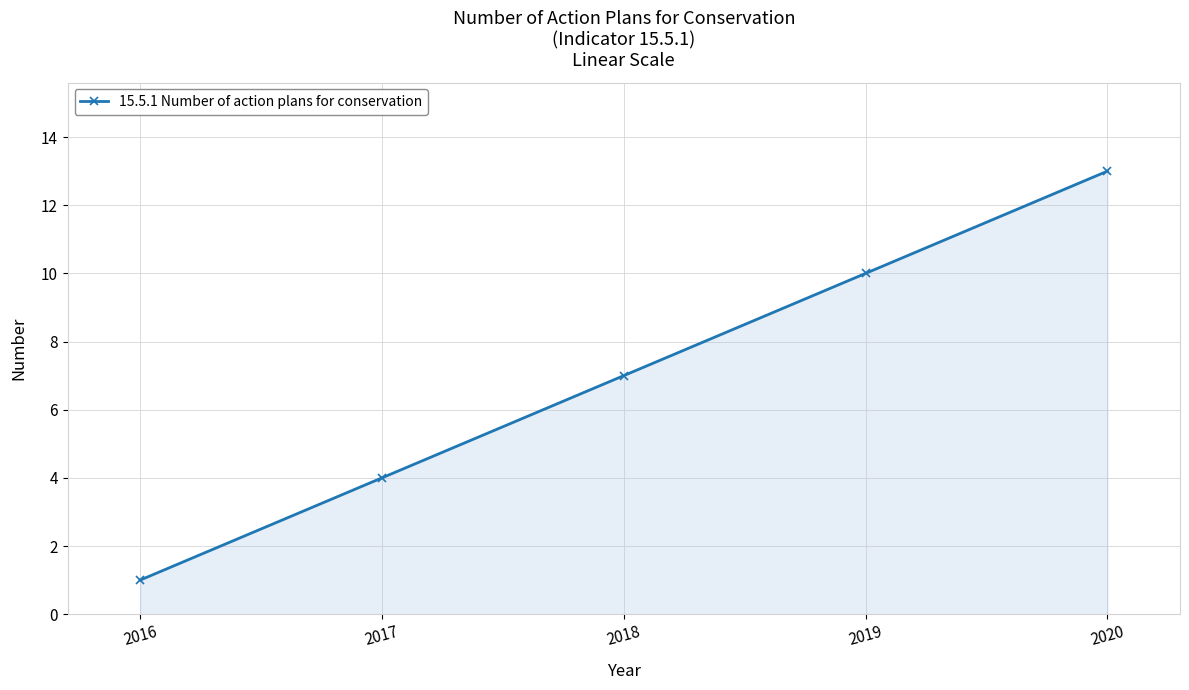

Read the value at 2018.

7